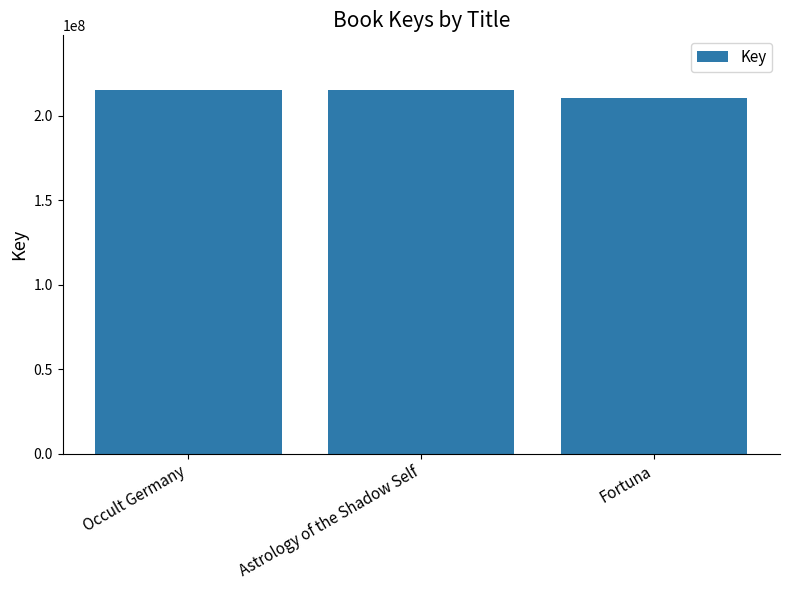

True or false: the data shows 215231444 at Occult Germany.

True